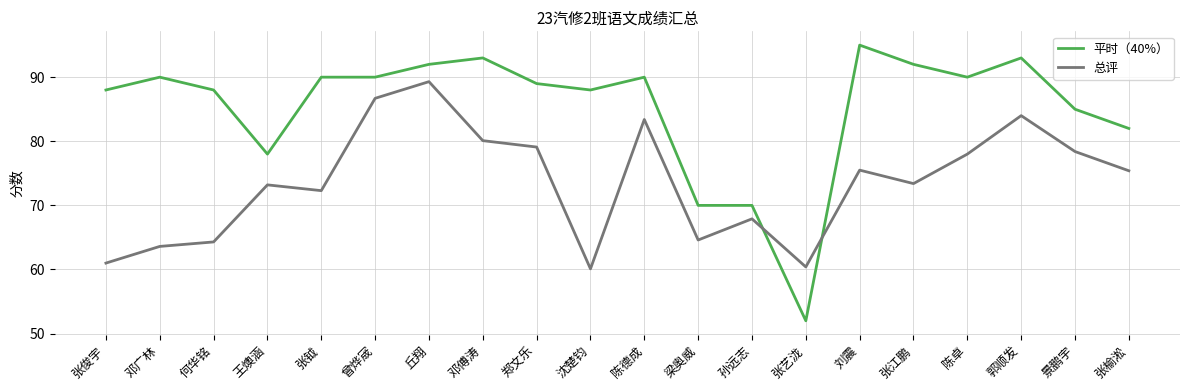

What are all the series names shown in the legend?

平时（40%）, 总评